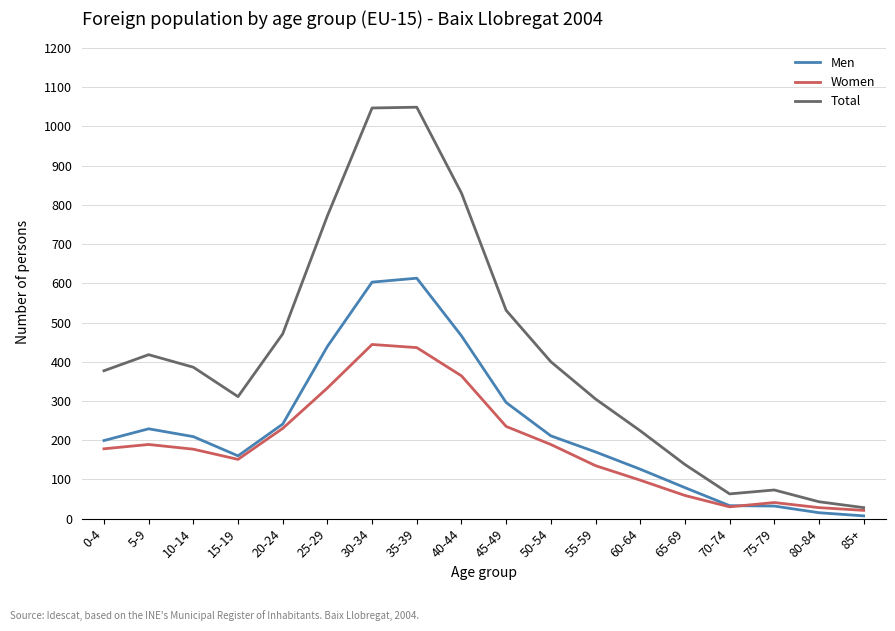

What is the maximum value shown in the chart?

1049